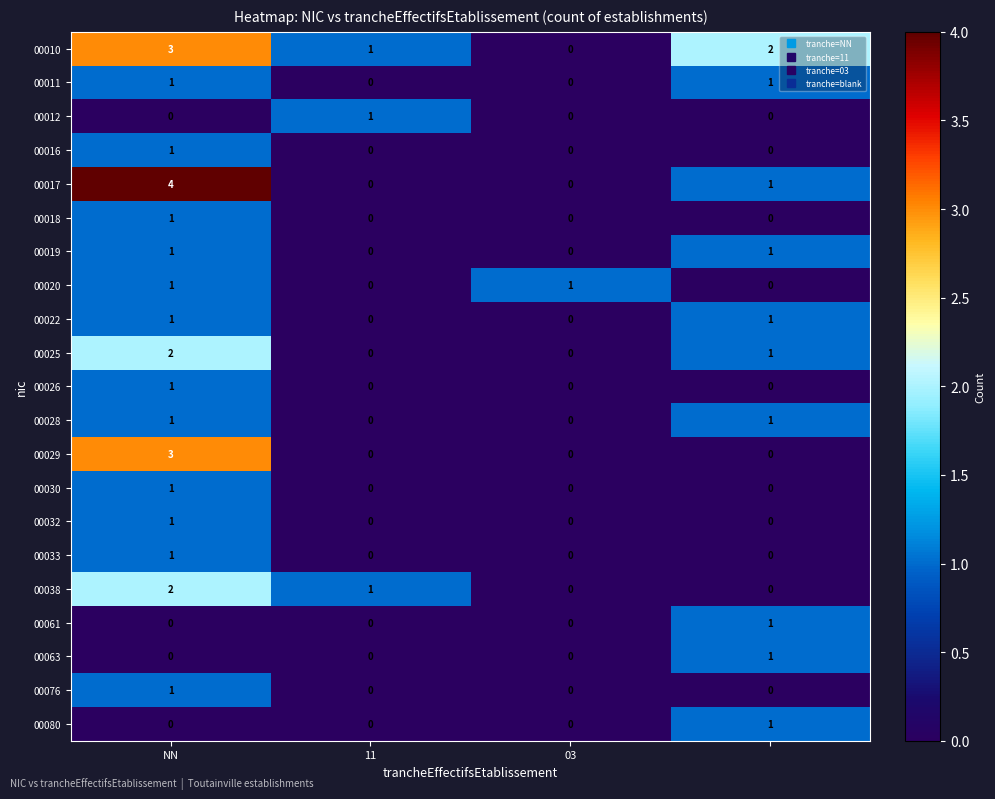

Which series has the widest spread of values?

00017